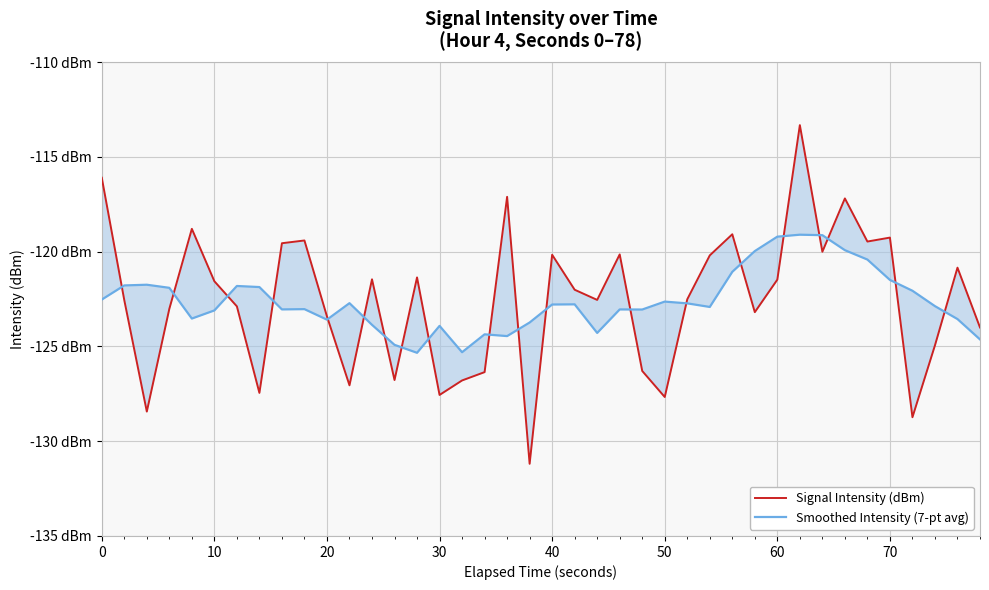

Rank the series by their average value, from lowest to highest.

Smoothed Intensity (7-pt avg), Signal Intensity (dBm)